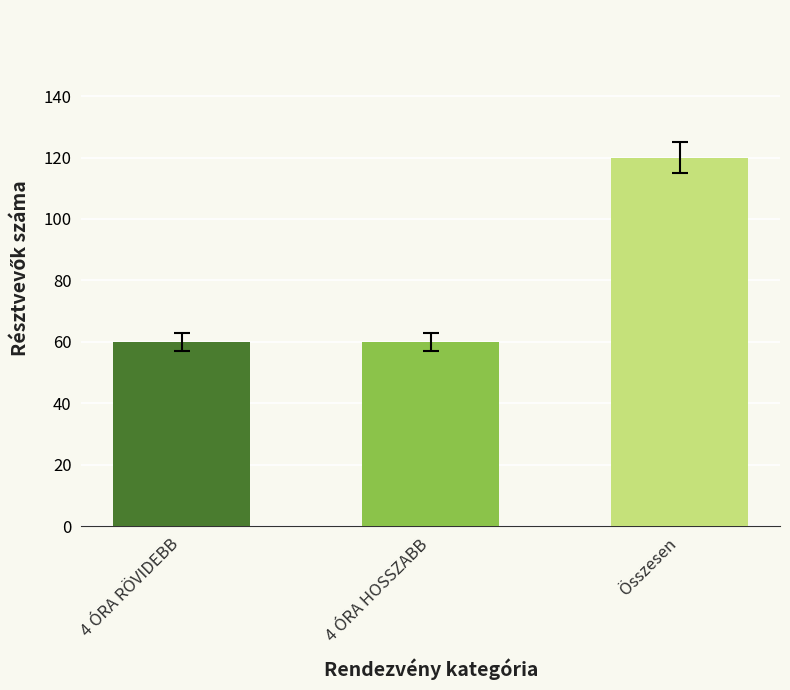

What value does the Résztvevők száma series have at 4 ÓRA HOSSZABB, to the nearest 10?

60